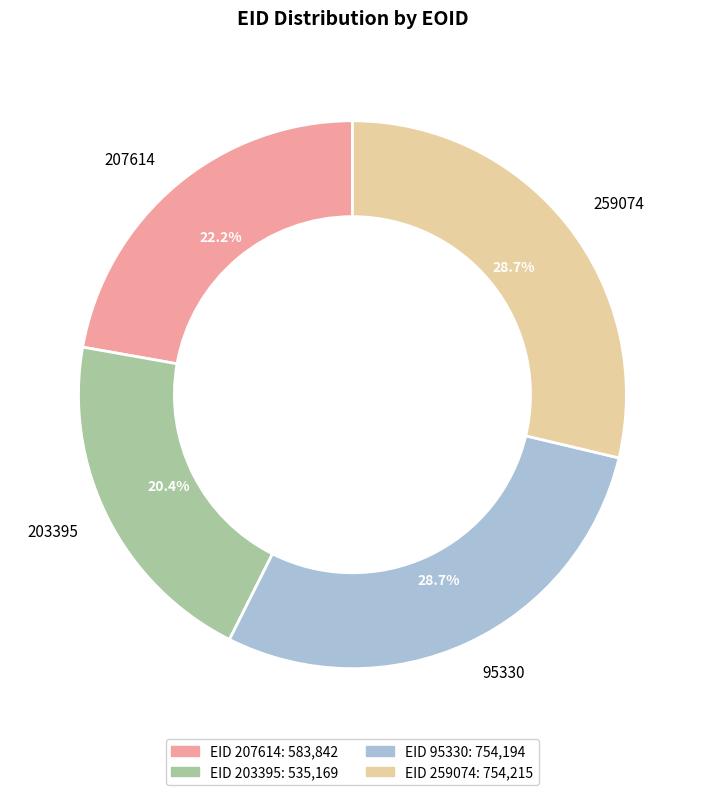

How many segments does this pie chart have?

4